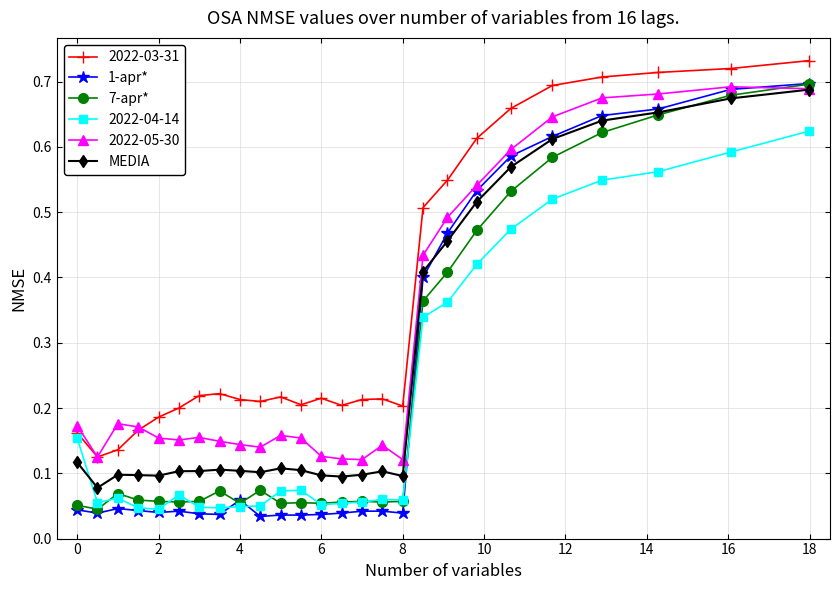

True or false: 2022-04-14 has more than 1 points higher than both neighbors.

True